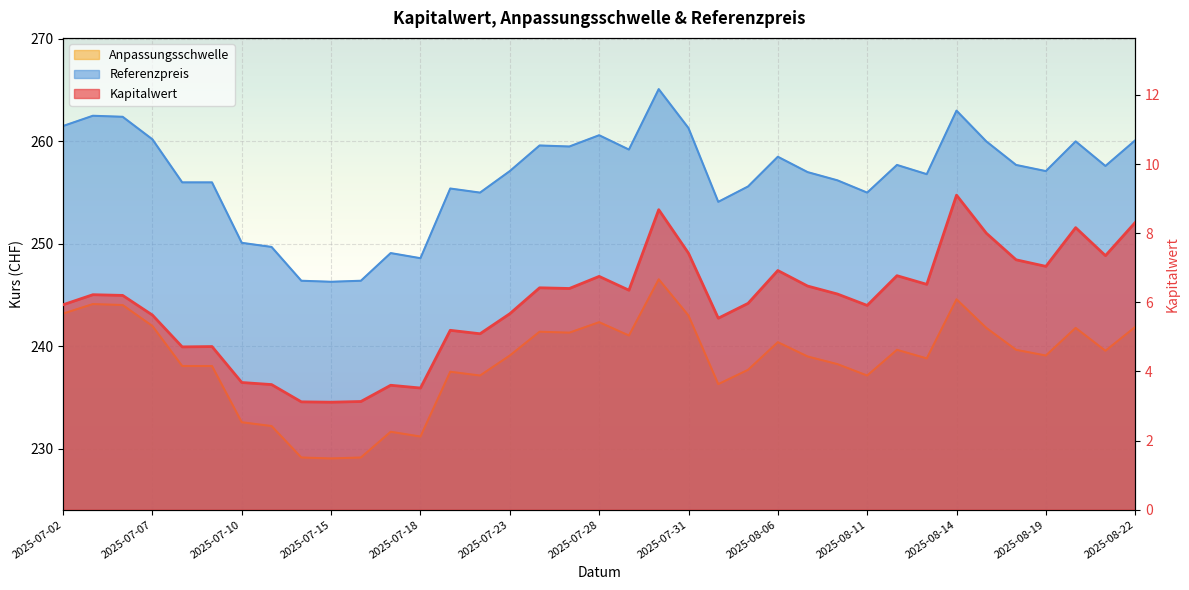

What is the value of the Kapitalwert point at the 27th from the left?

6.2